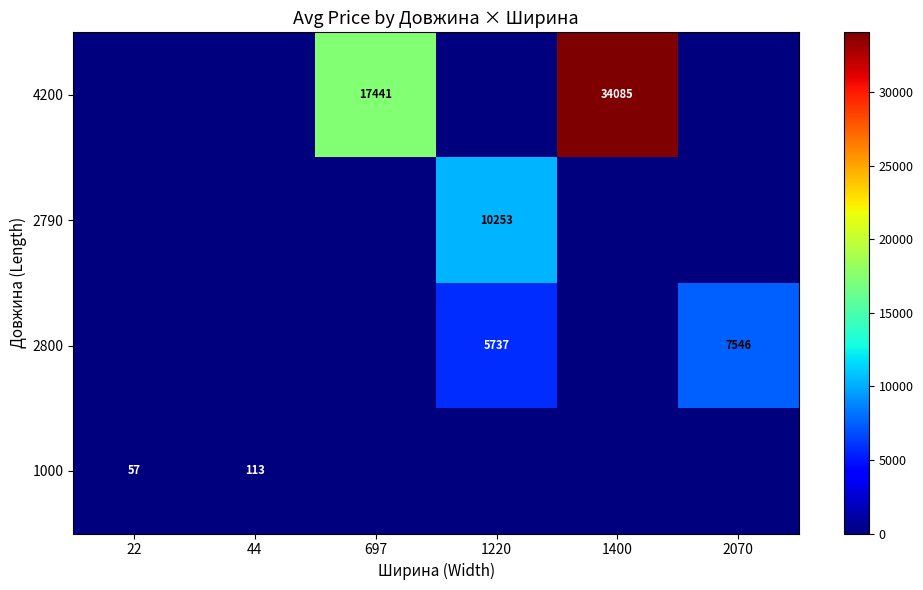

The 2790 series shows 14293 at 1220. True or false?

False